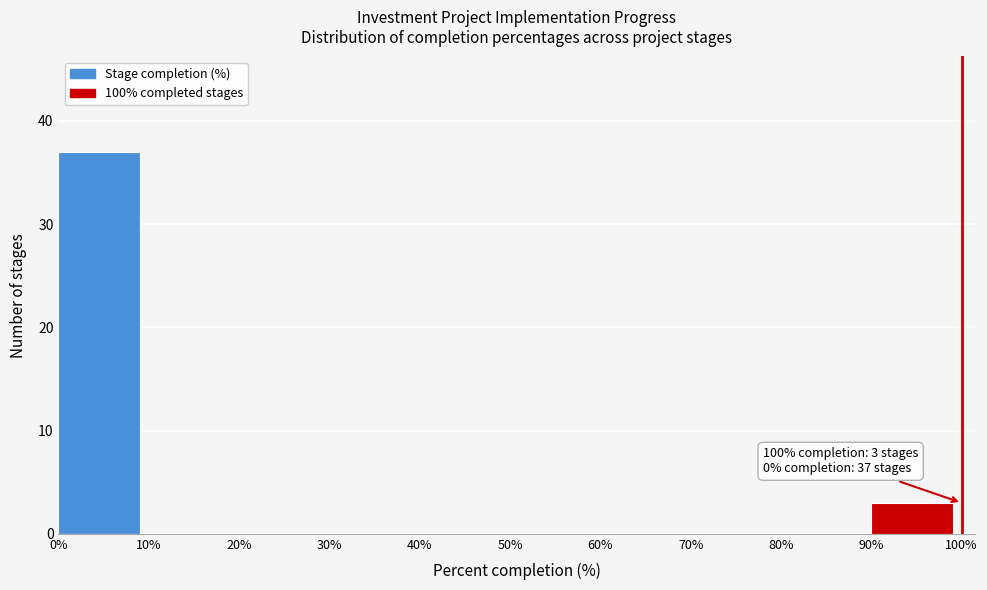

Which range on the x-axis has the tallest bar?

0% to 10%